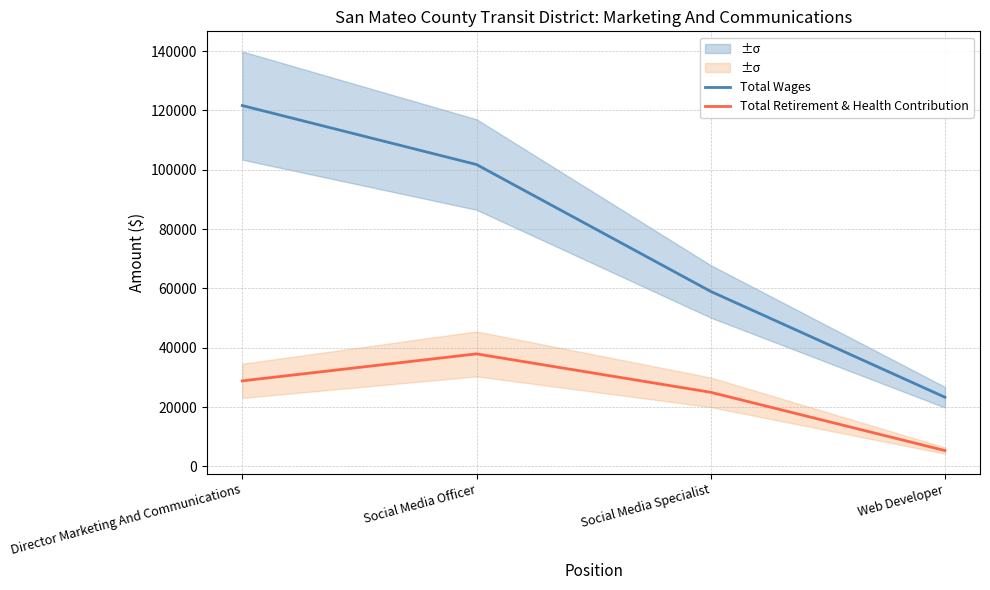

How many data points does each series have?

4